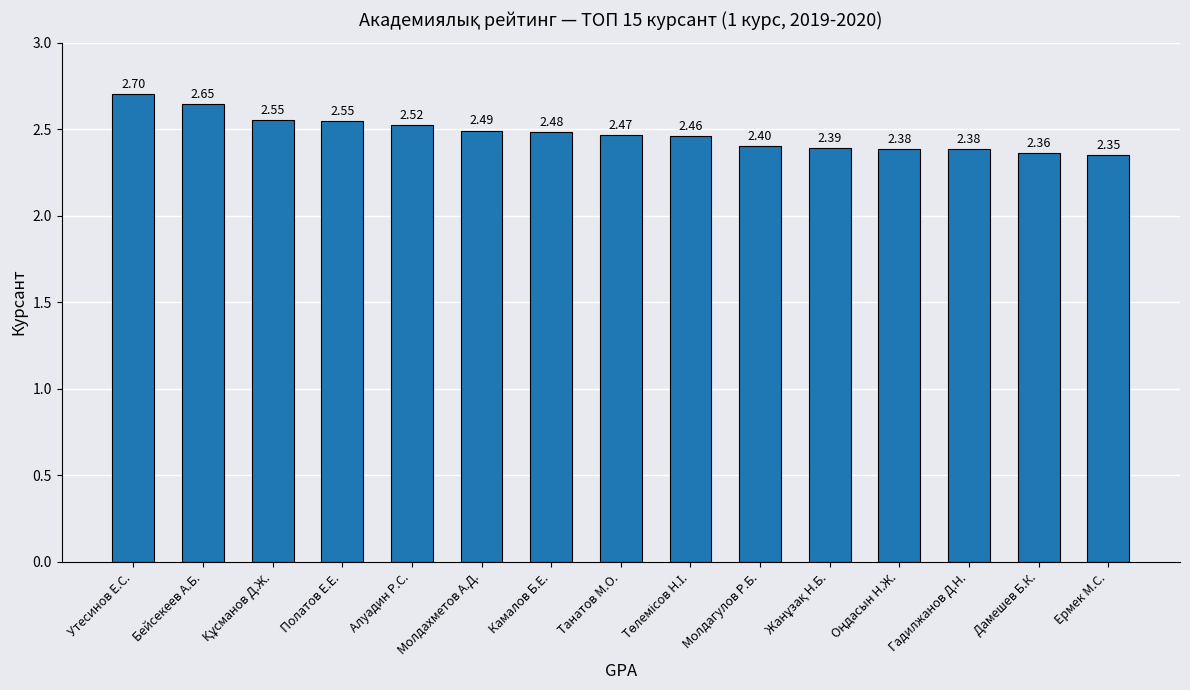

The chart shows a value of 0.8 at Полатов Е.Е.. True or false?

False